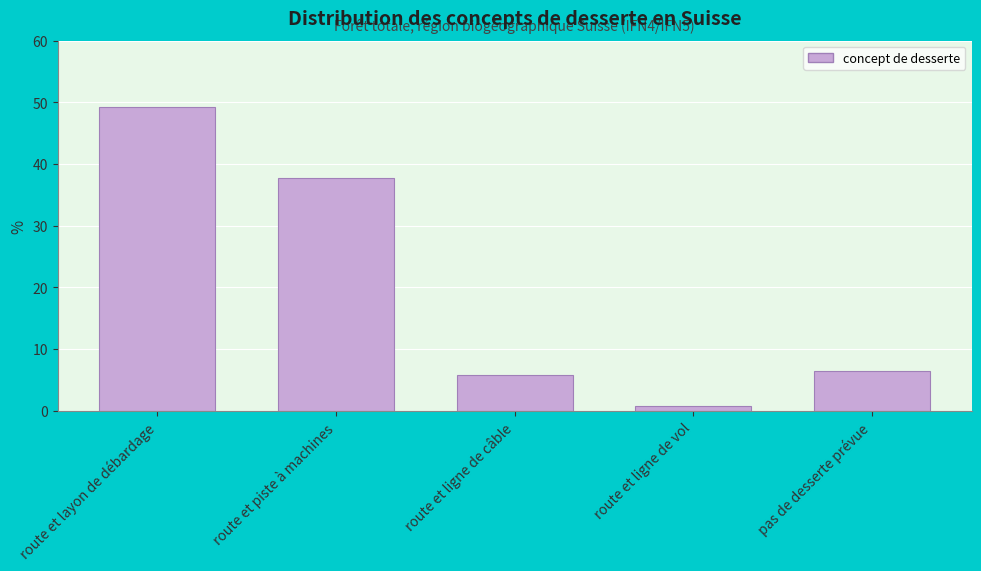

Reading right to left, list all the values displayed in this chart.

6.4	0.7	5.8	37.8	49.3